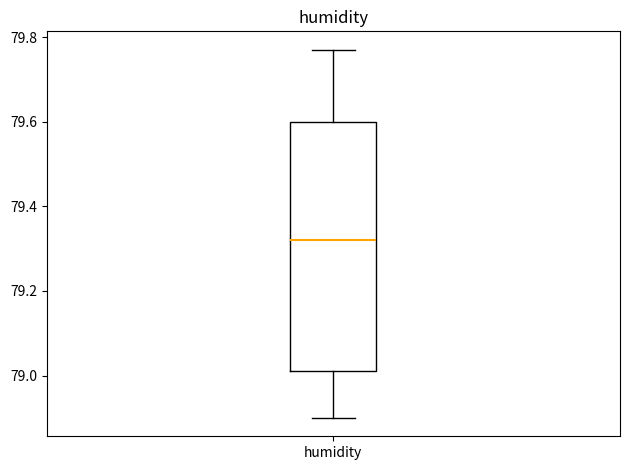

Transcribe this box plot: give where the median line is, the range the box spans, and where the two whiskers end, as read against the y-axis. The values are not printed on the chart, so give them approximately, as read against the axis.

median 79.32, box 79.02 to 79.60, whiskers 78.90 to 79.78